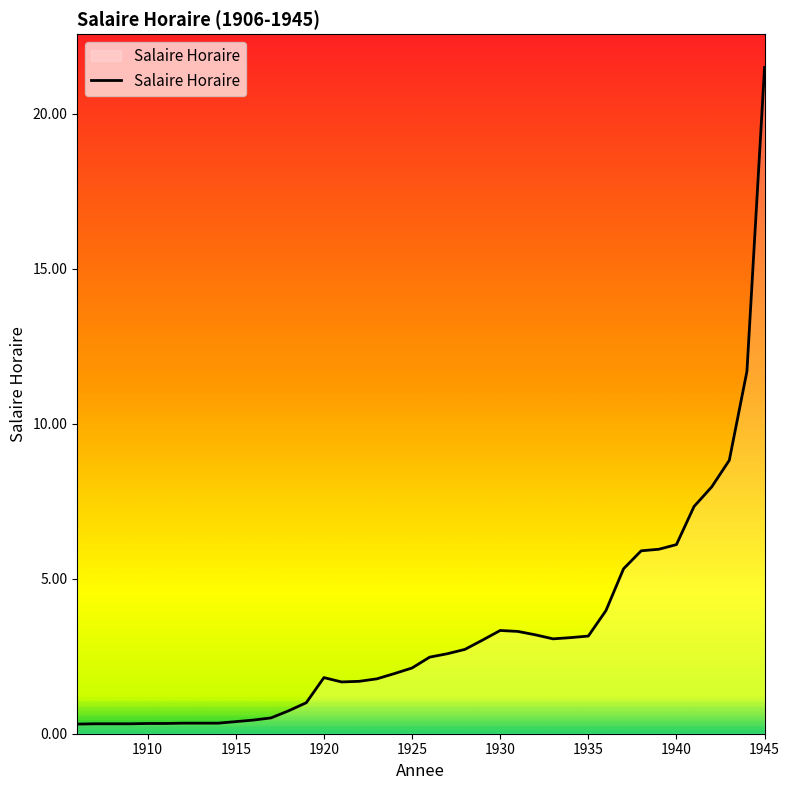

What is the difference between the second highest and minimum values?

11.4